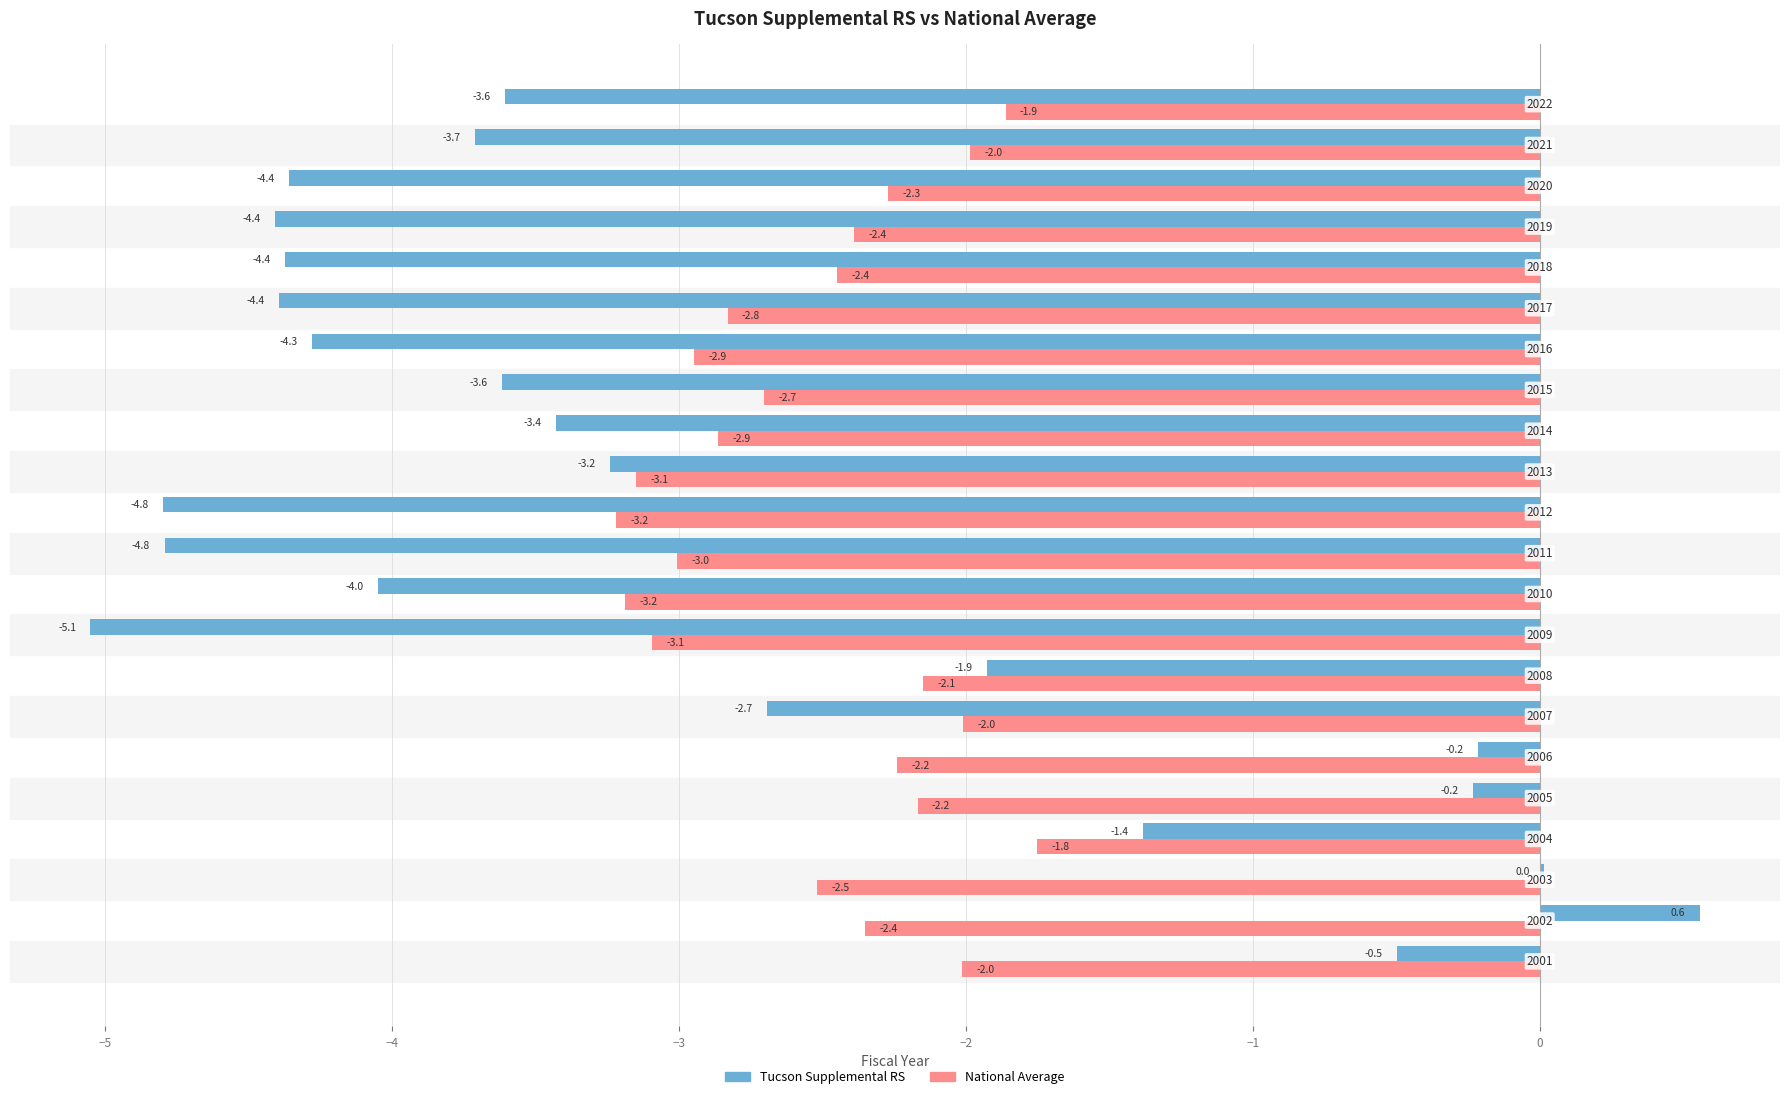

Which series has the largest total across all categories?

National Average